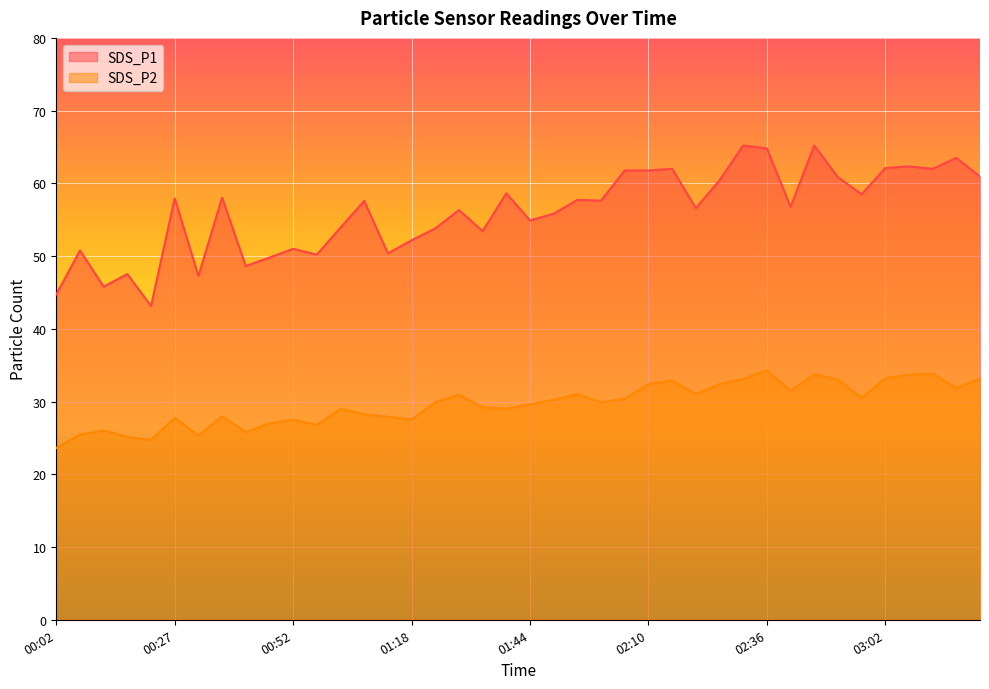

True or false: SDS_P2 and SDS_P1 intersect in this chart.

False